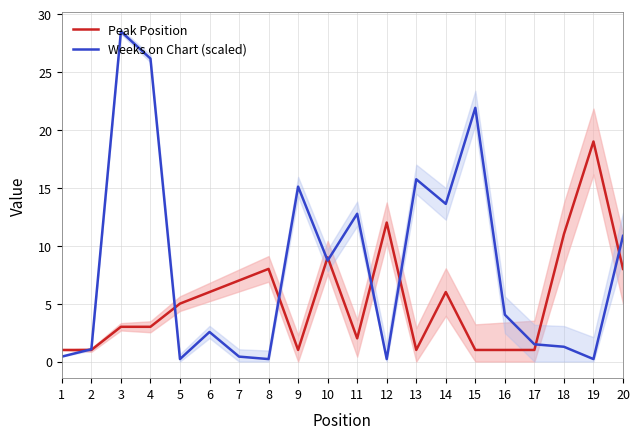

Where do Peak Position and Weeks on Chart (scaled) first cross each other?

1 and 2